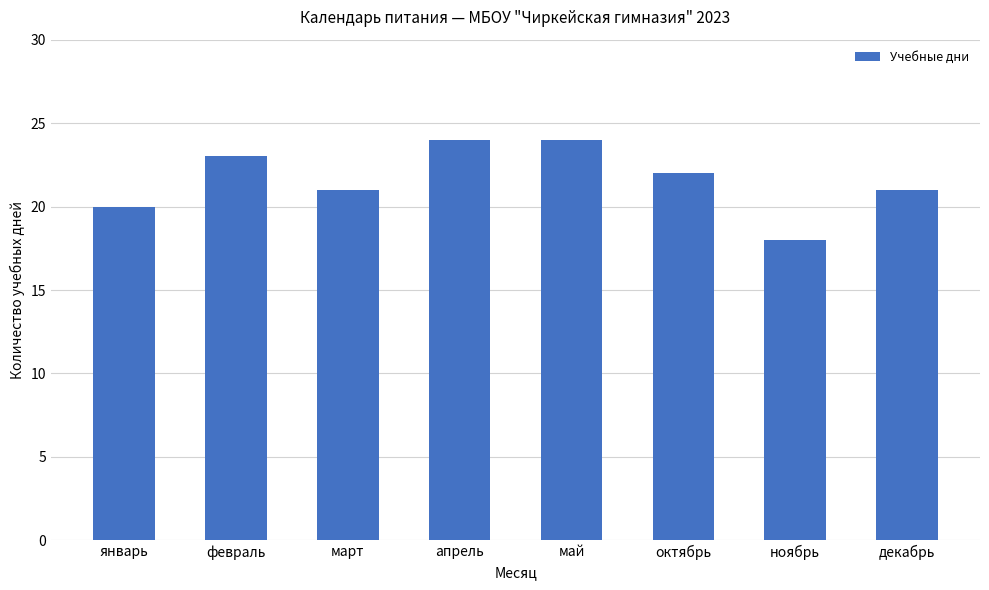

True or false: the data shows 21 at декабрь.

True